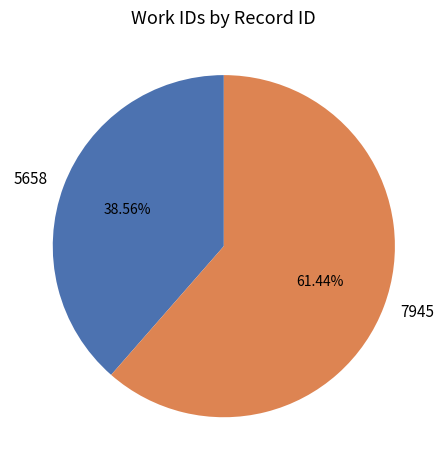

How many segments does this pie chart have?

2